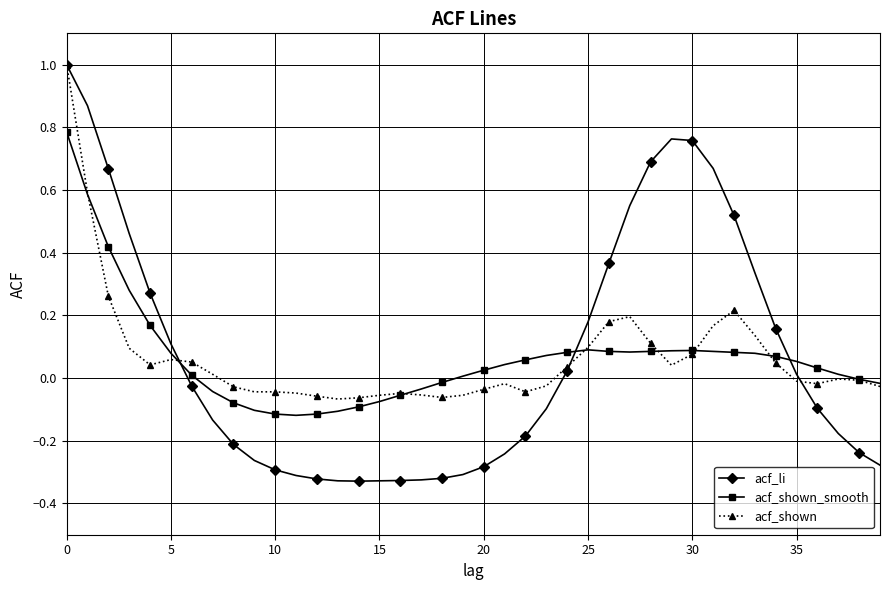

Does the chart display data point markers on the line(s)?

Yes